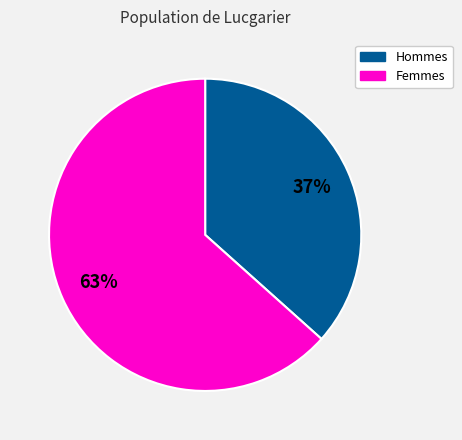

To the nearest percent, what is the average slice percentage?

50%